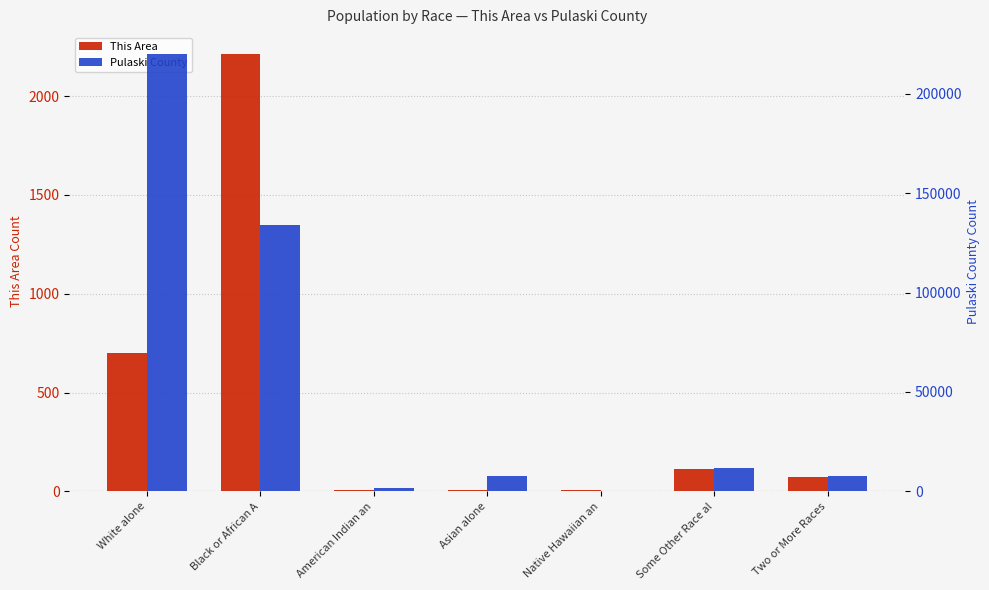

List the series in order of their peak value, highest first.

Pulaski County, This Area